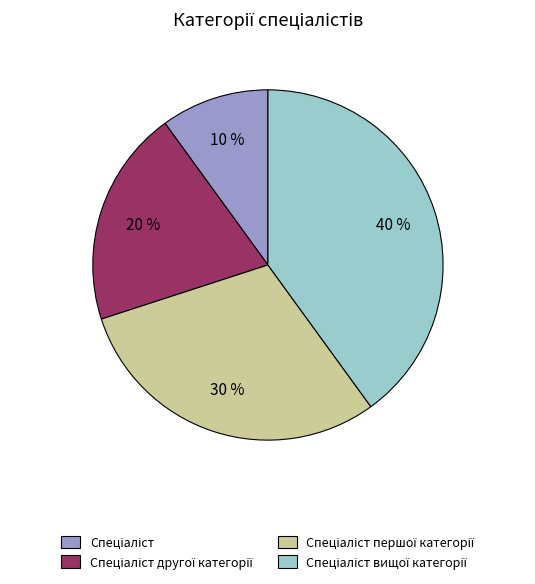

To the nearest percent, what is the average slice percentage?

25%